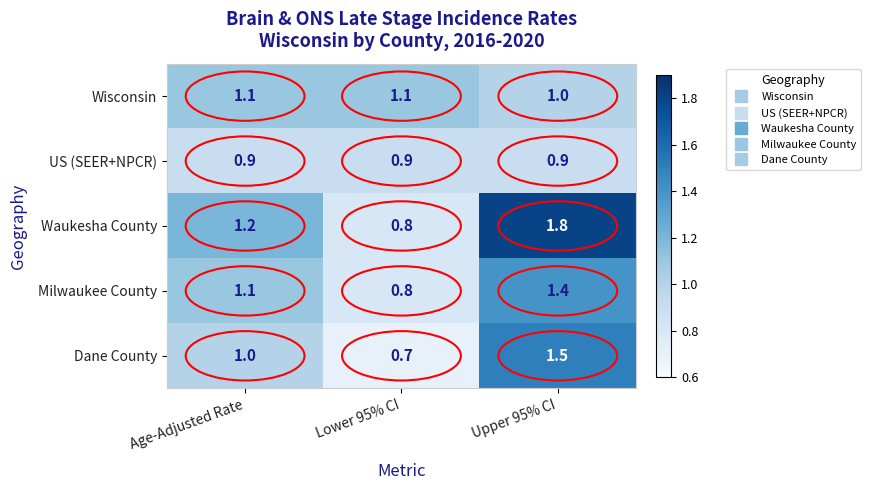

The value of Wisconsin at Lower 95% CI is 1.1. True or false?

True